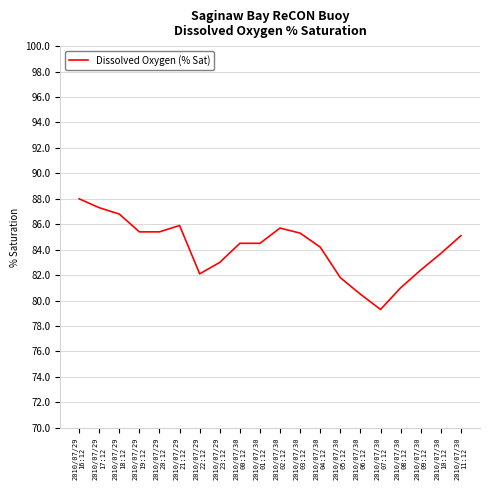

What position from the left is 2010/07/30
11:12?

20